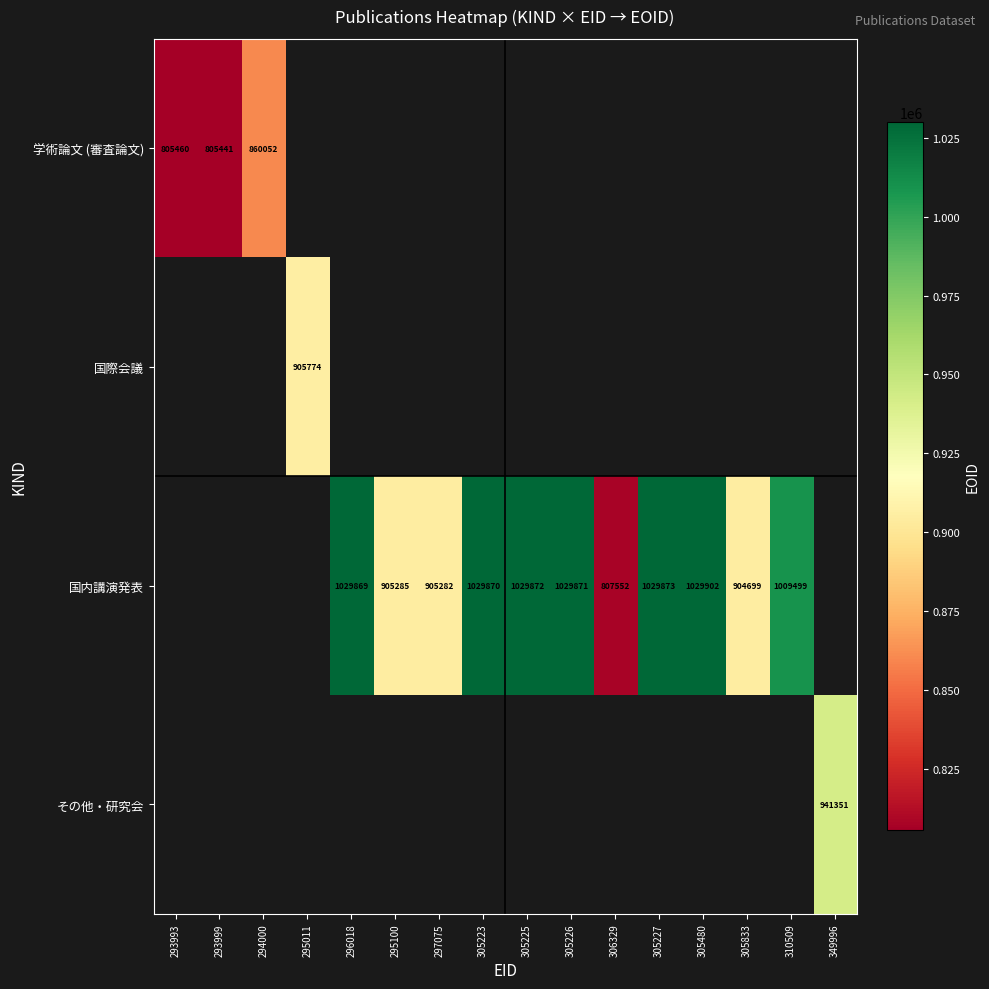

The 国内講演発表 series shows 1029873 at 305227. True or false?

True